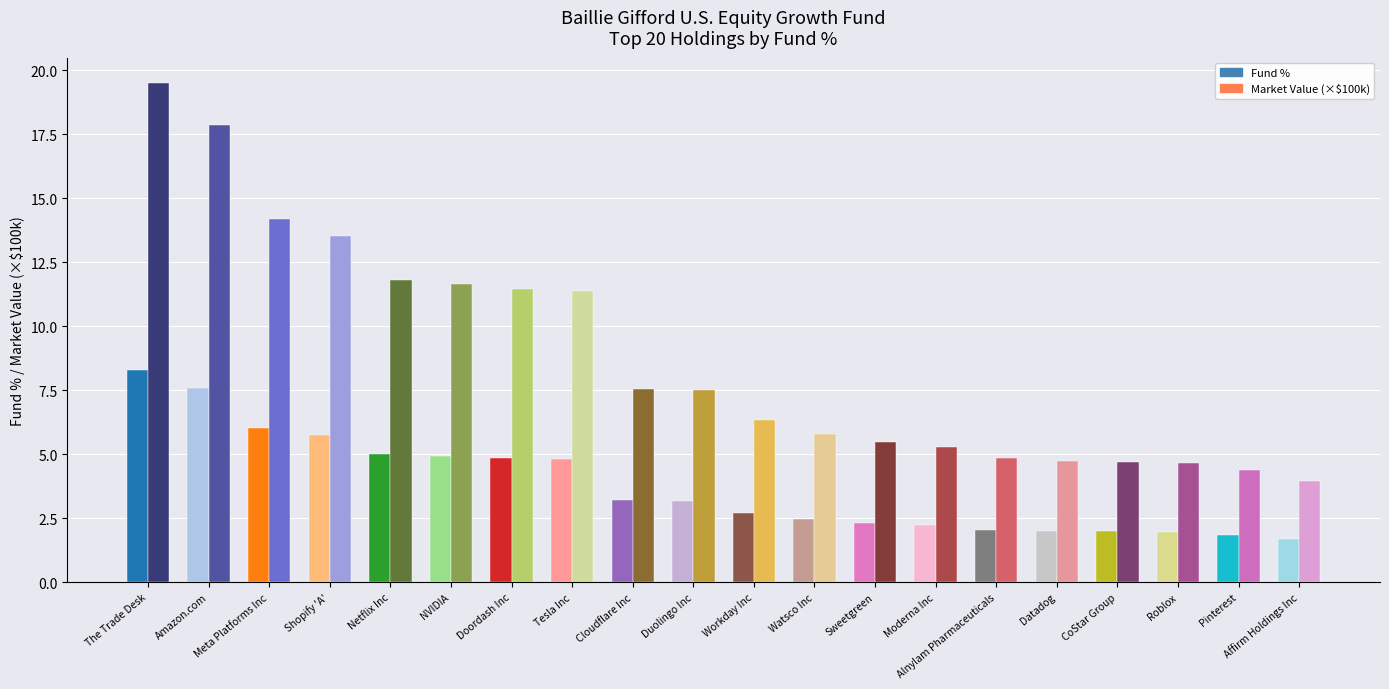

What is the greatest value displayed?

19.5